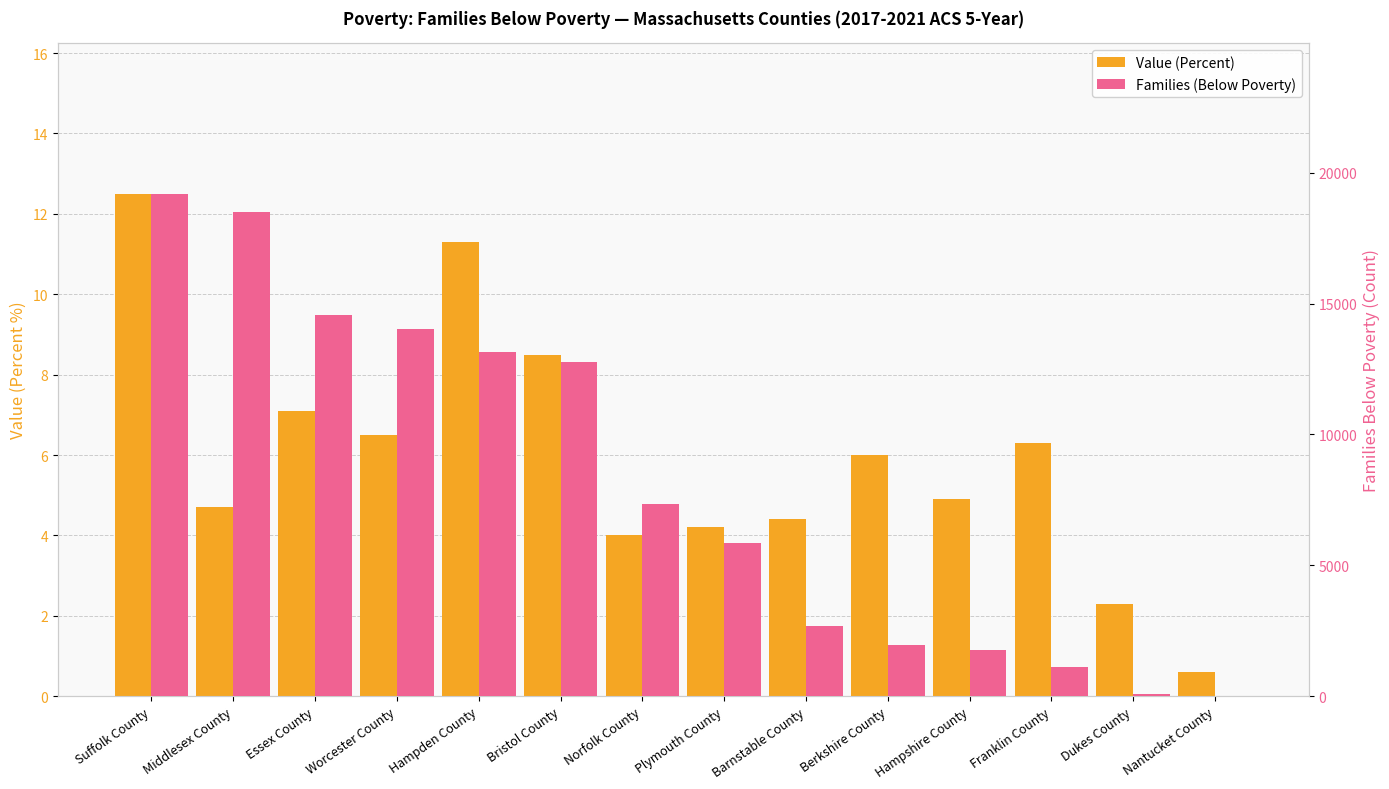

The Families (Below Poverty) series shows 22429.2 at Worcester County. True or false?

False